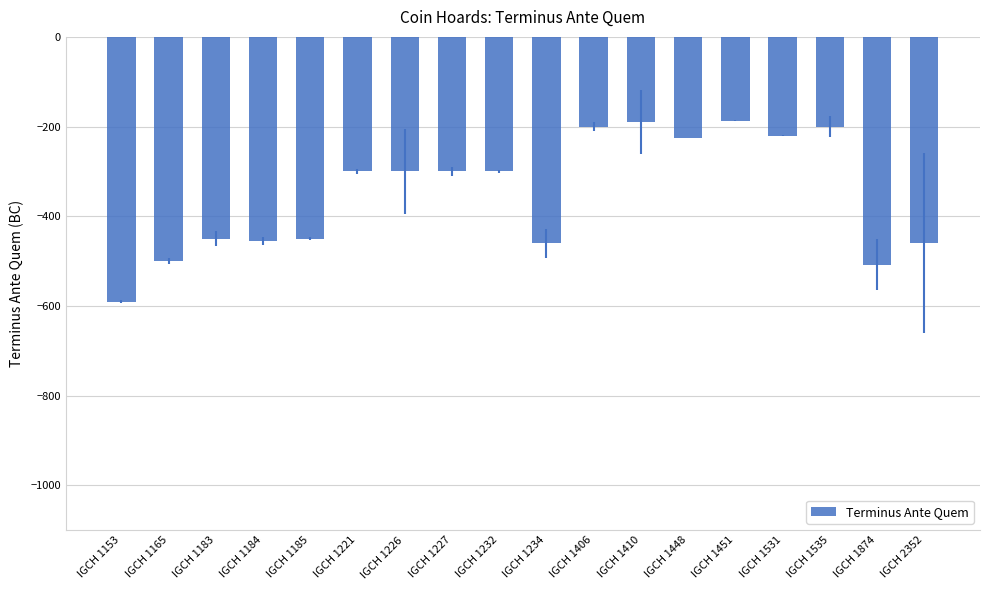

The chart shows a value of -215 at IGCH 1874. True or false?

False